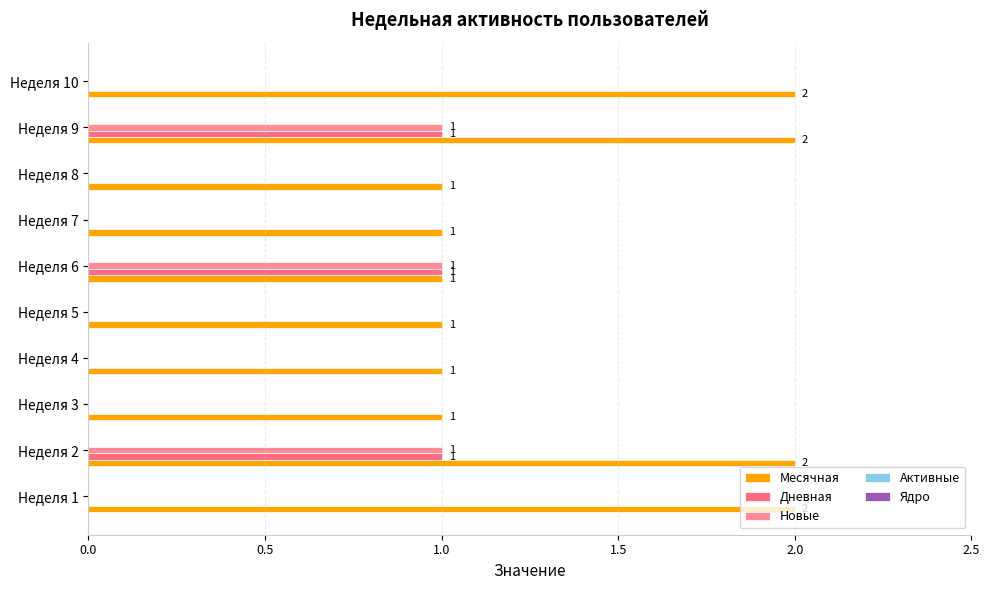

How many data points in Новые are above 0?

3